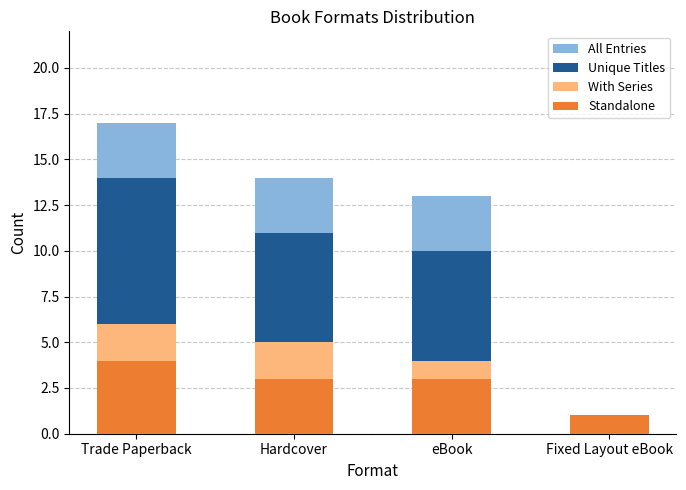

Which series has the largest range (max minus min)?

All Entries